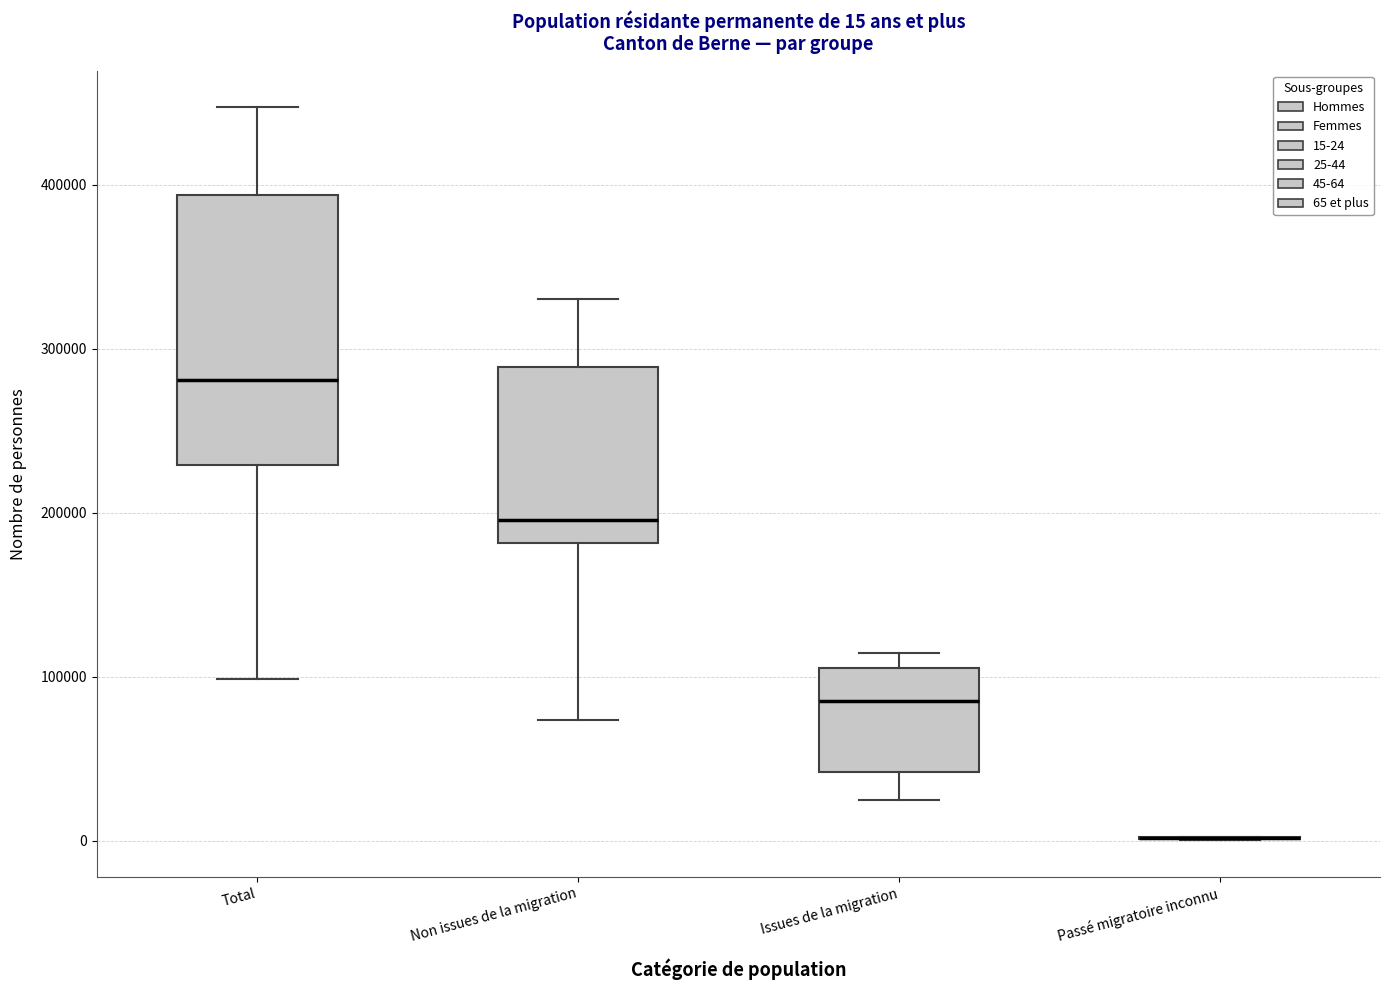

Which box is the tallest, from its lower edge to its upper edge?

Total